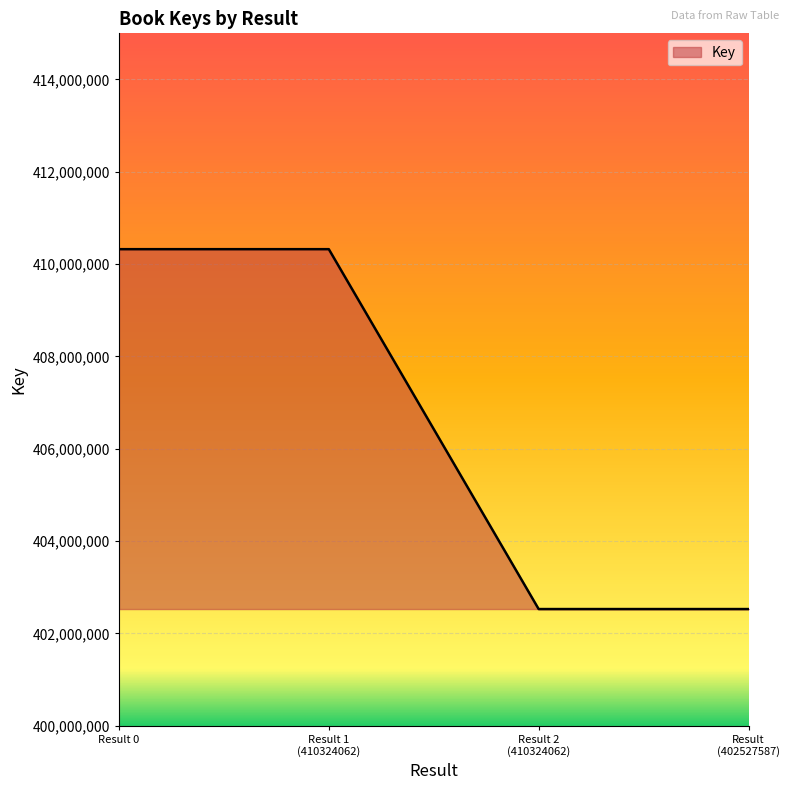

Reading left to right, transcribe all the data shown in this chart.

410324062	410324062	402527587	402527587